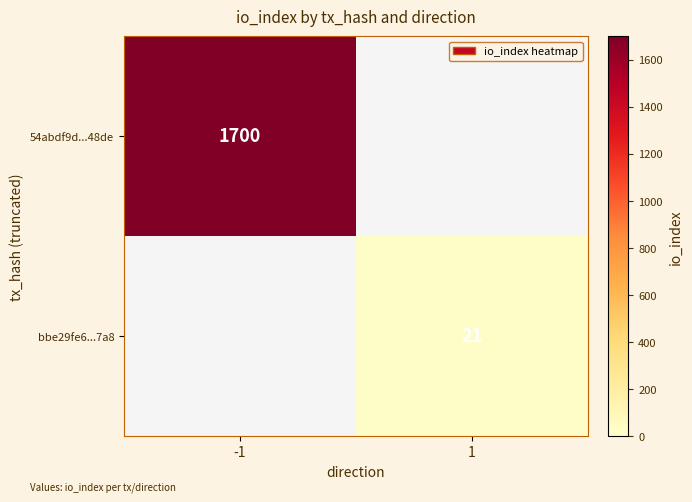

Is the value of bbe29fe6...7a8 at 1 greater than the value of 54abdf9d...48de at -1?

No